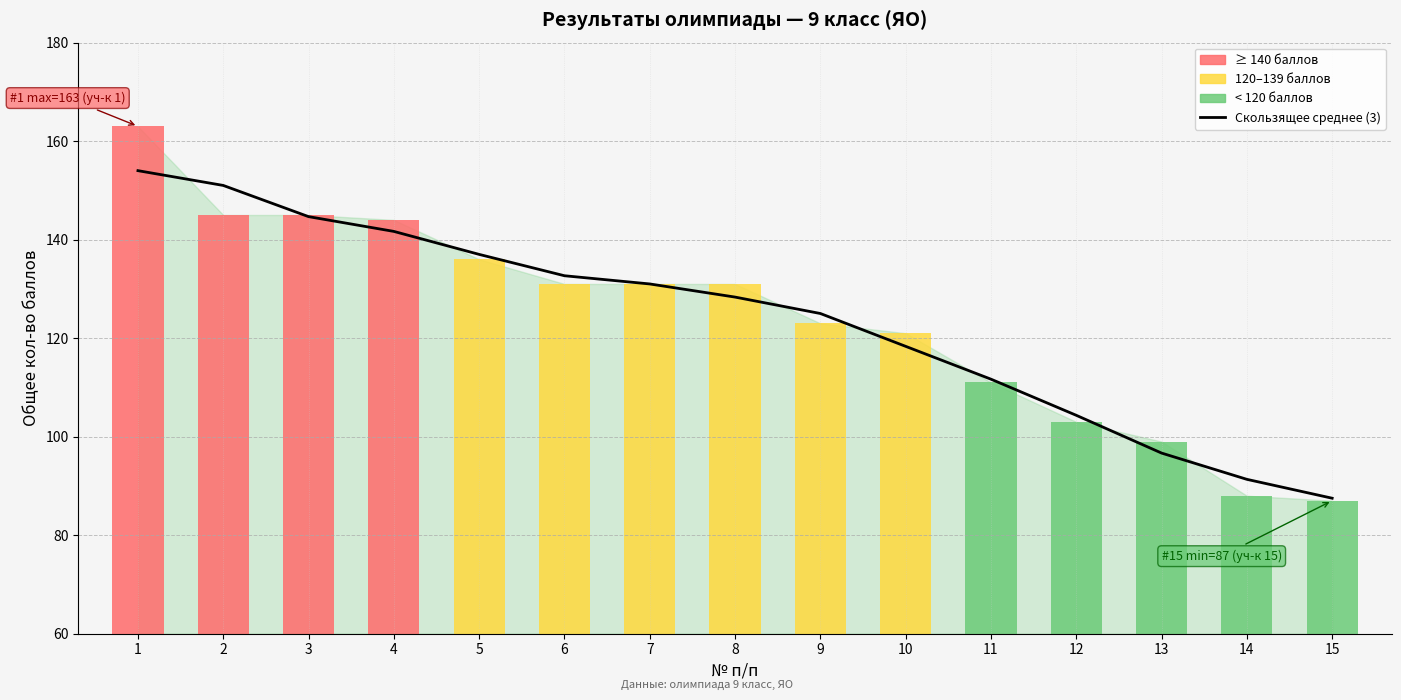

What is the difference between the maximum and minimum values?

66.5